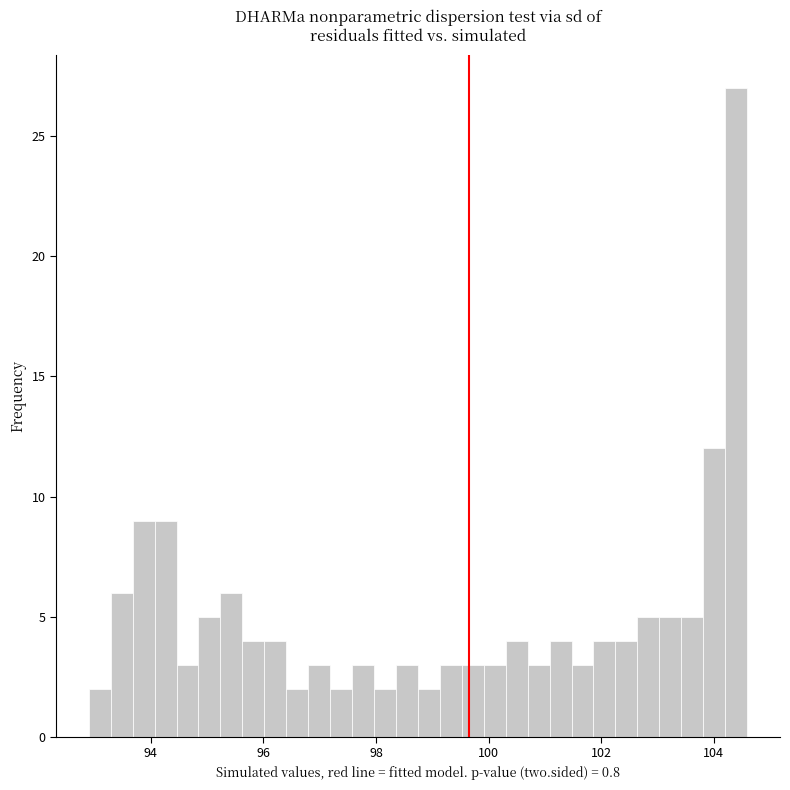

Around what value on the x-axis is the tallest bar? Give the approximate position of its centre, as read against the axis.

104.4